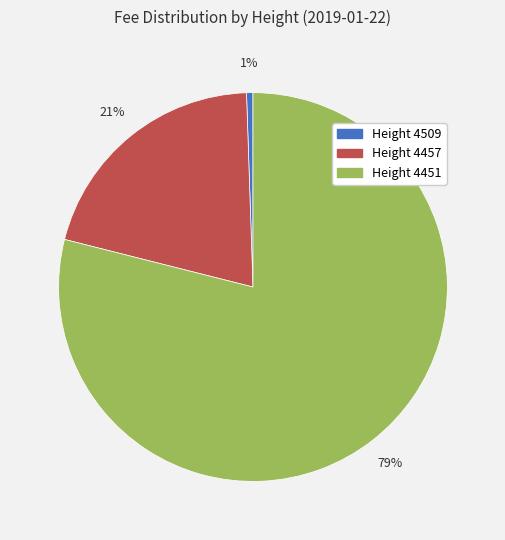

Combined, do Height 4509 and Height 4451 account for over 50%?

Yes